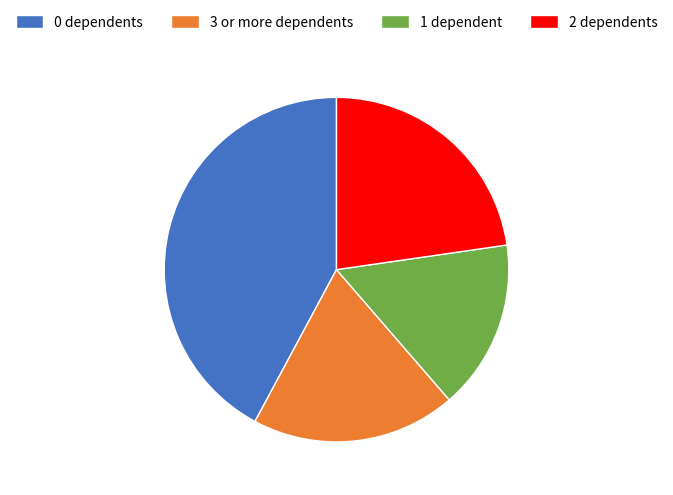

Which category has the smallest portion of the pie?

1 dependent